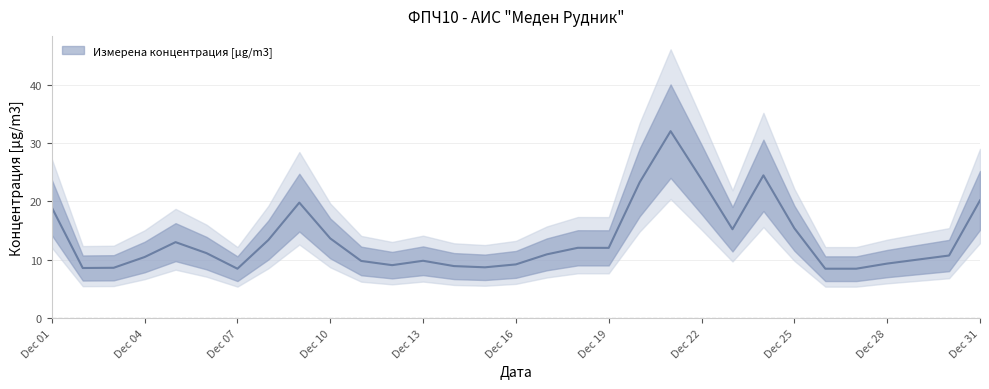

What is the change in value from 2024-12-07 to 2024-12-14?

+0.4